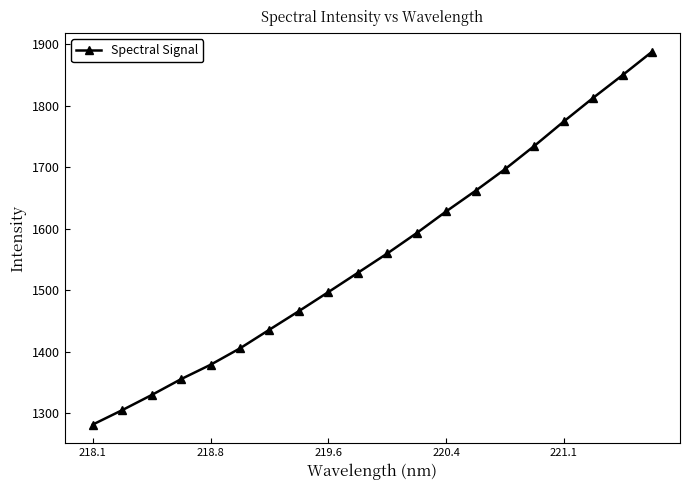

What is the difference between the maximum and minimum values?

606.6